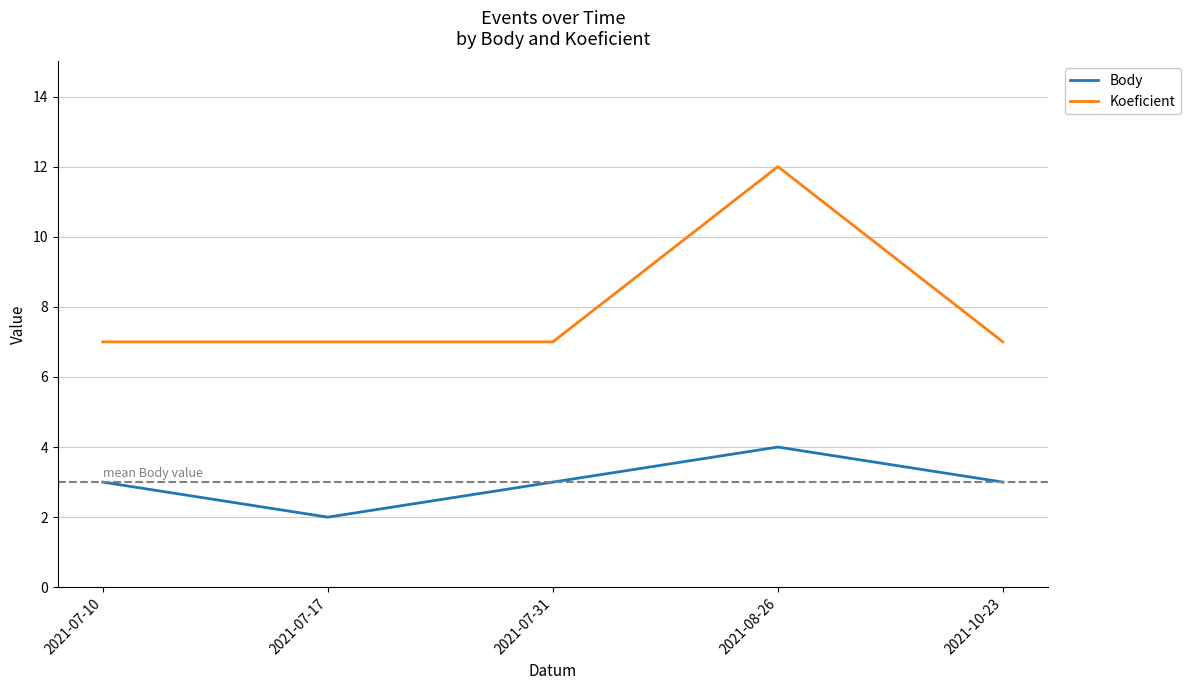

What value does the Body series have at 2021-07-10?

3